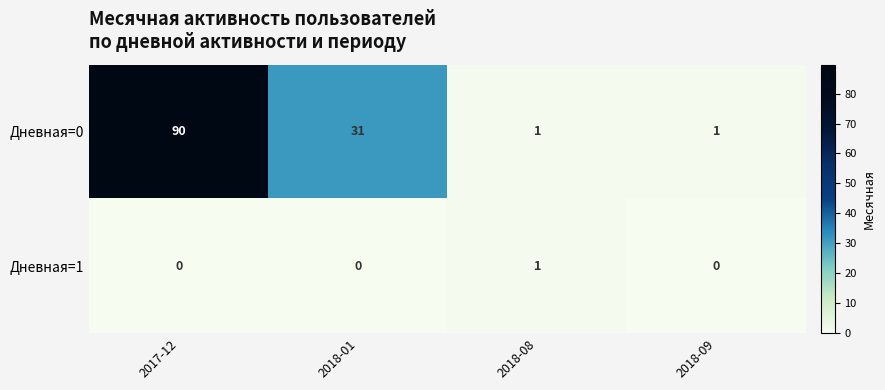

What is the spread (max minus min) of values at 2018-09?

1